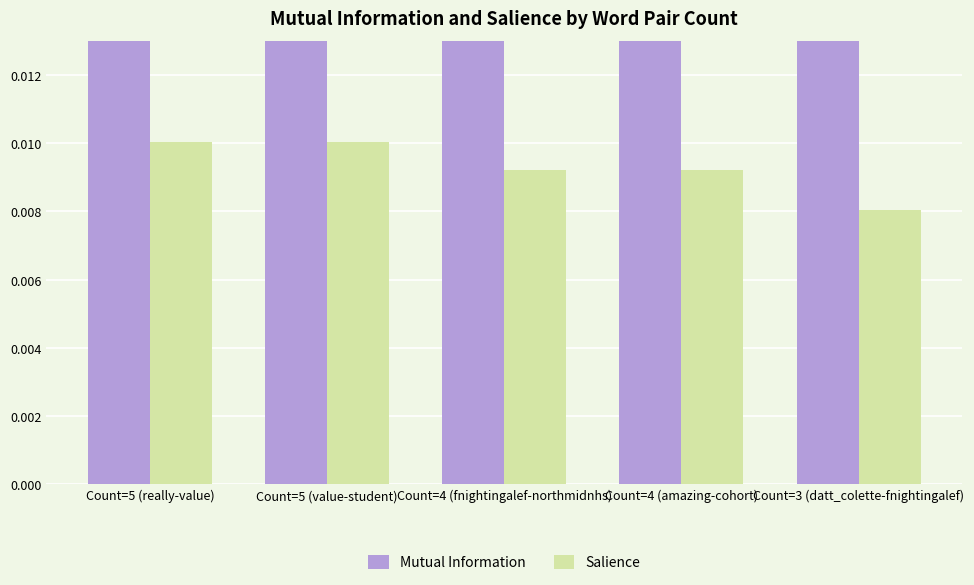

Which category has the lowest value across all series?

Count=3 (datt_colette-fnightingalef)